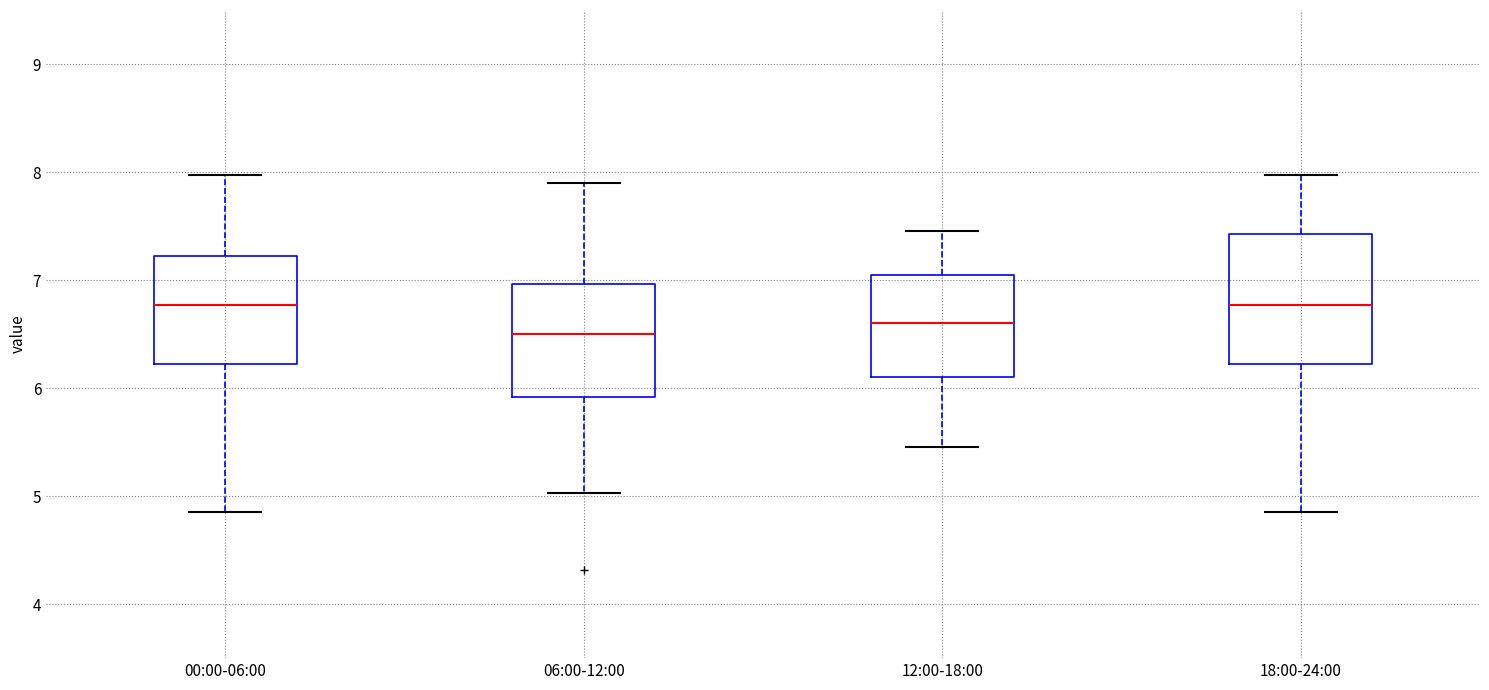

Comparing the boxes themselves (not the whiskers), which one is the tallest?

18:00-24:00